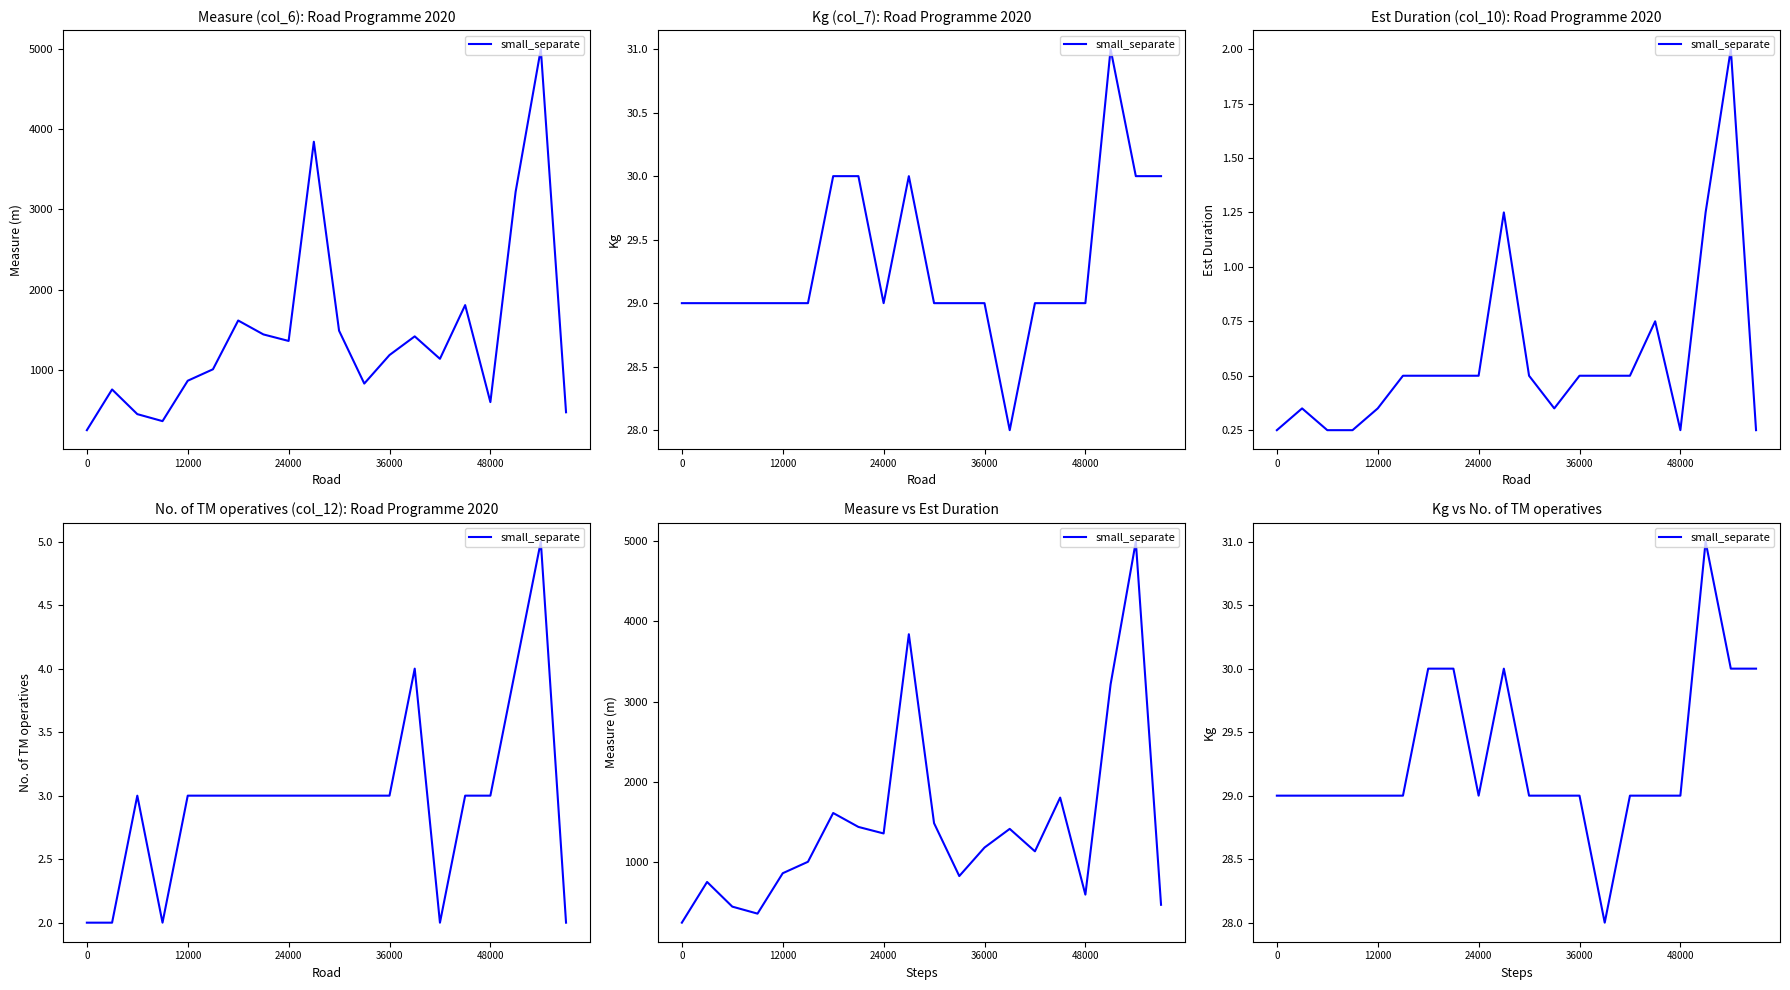

What is the minimum value shown in the chart?

28